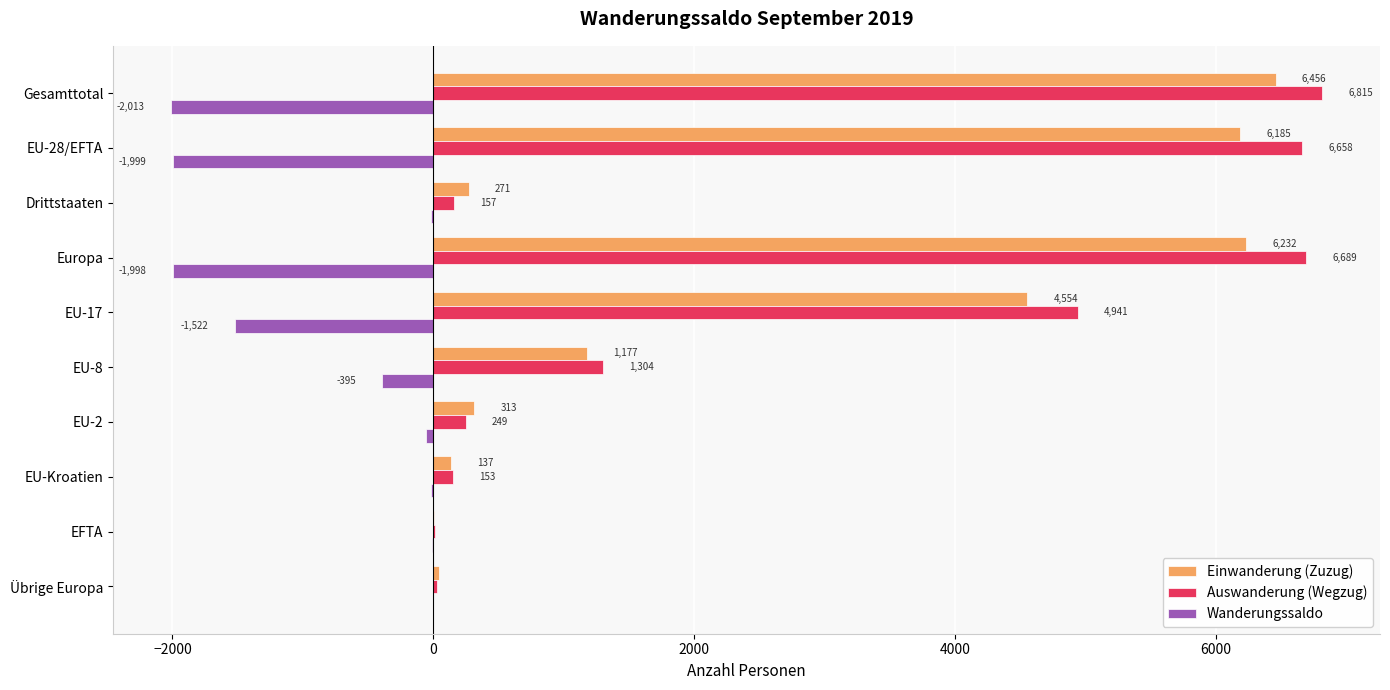

At which category is the sum across all series the highest?

Gesamttotal